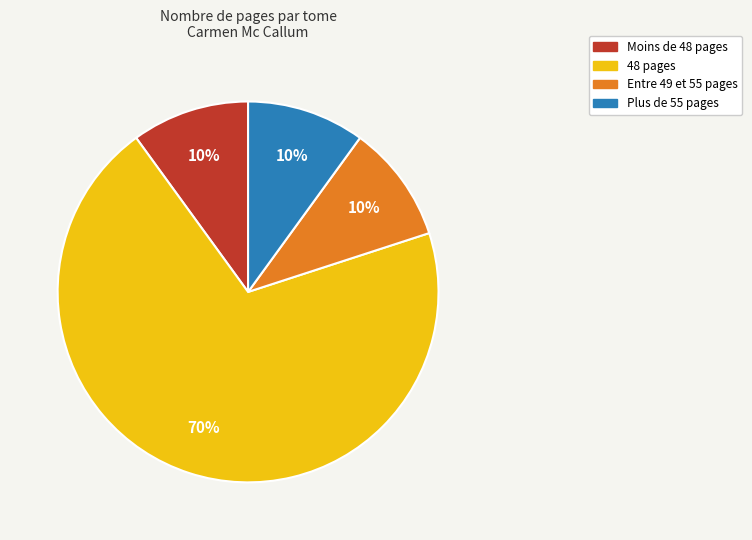

Is there any slice that represents more than half of the pie?

Yes